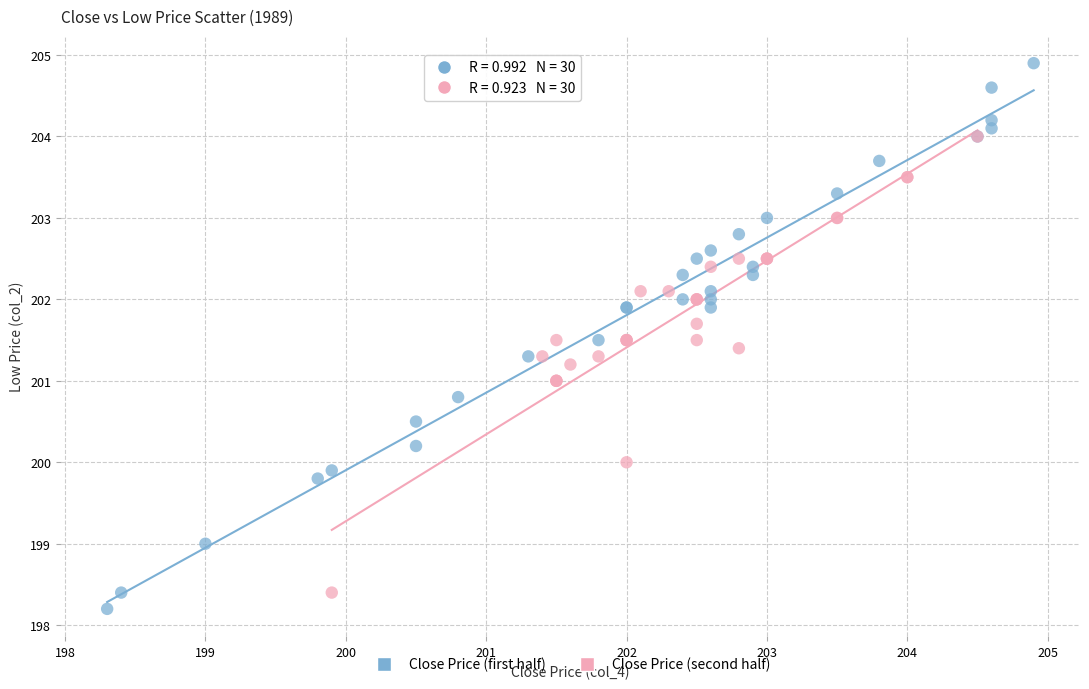

Which series reaches the minimum Y coordinate?

Close Price (first half)